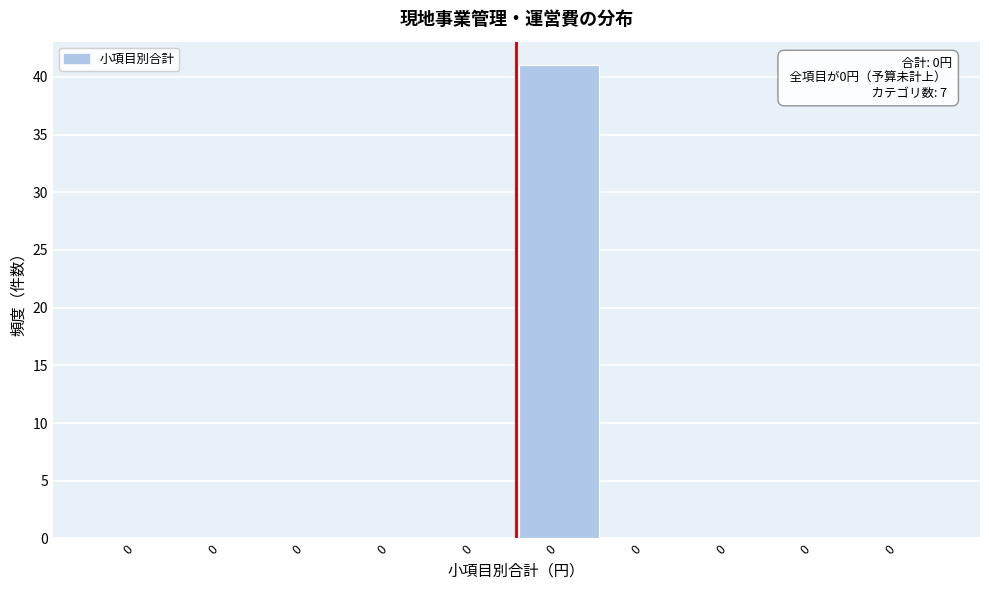

How many distinct data groups are displayed?

1